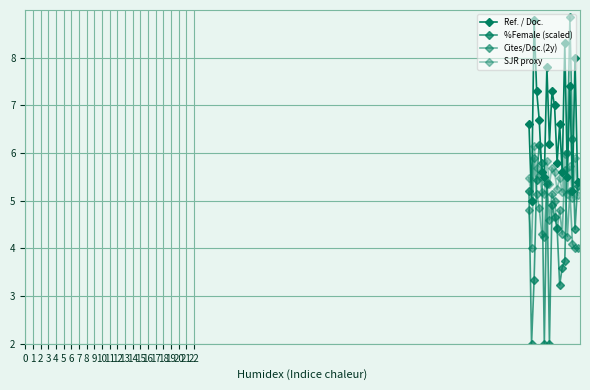

How many values in the Ref. / Doc. series exceed 6?

12